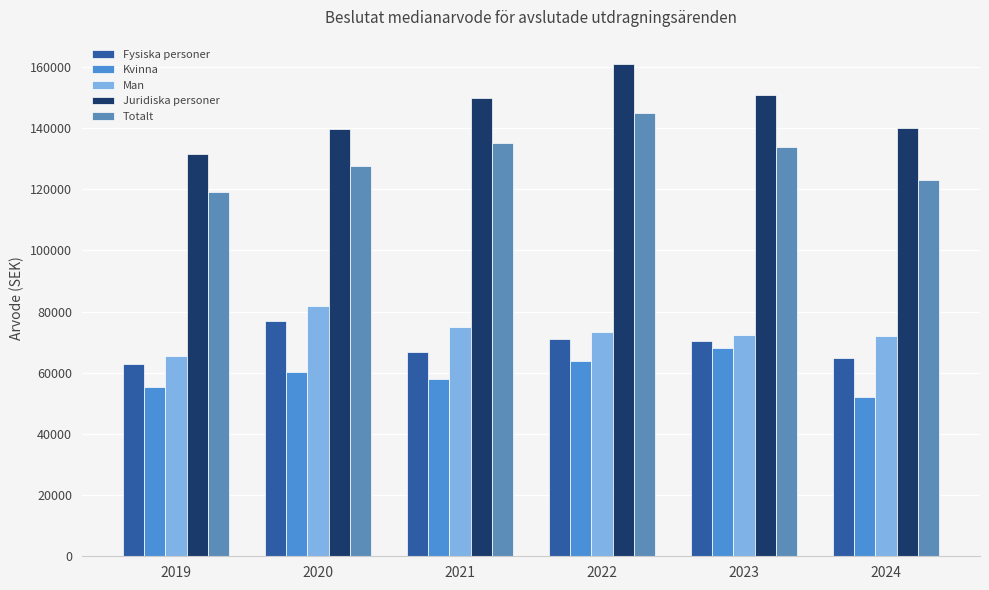

What is the sum of all Man values?

440500